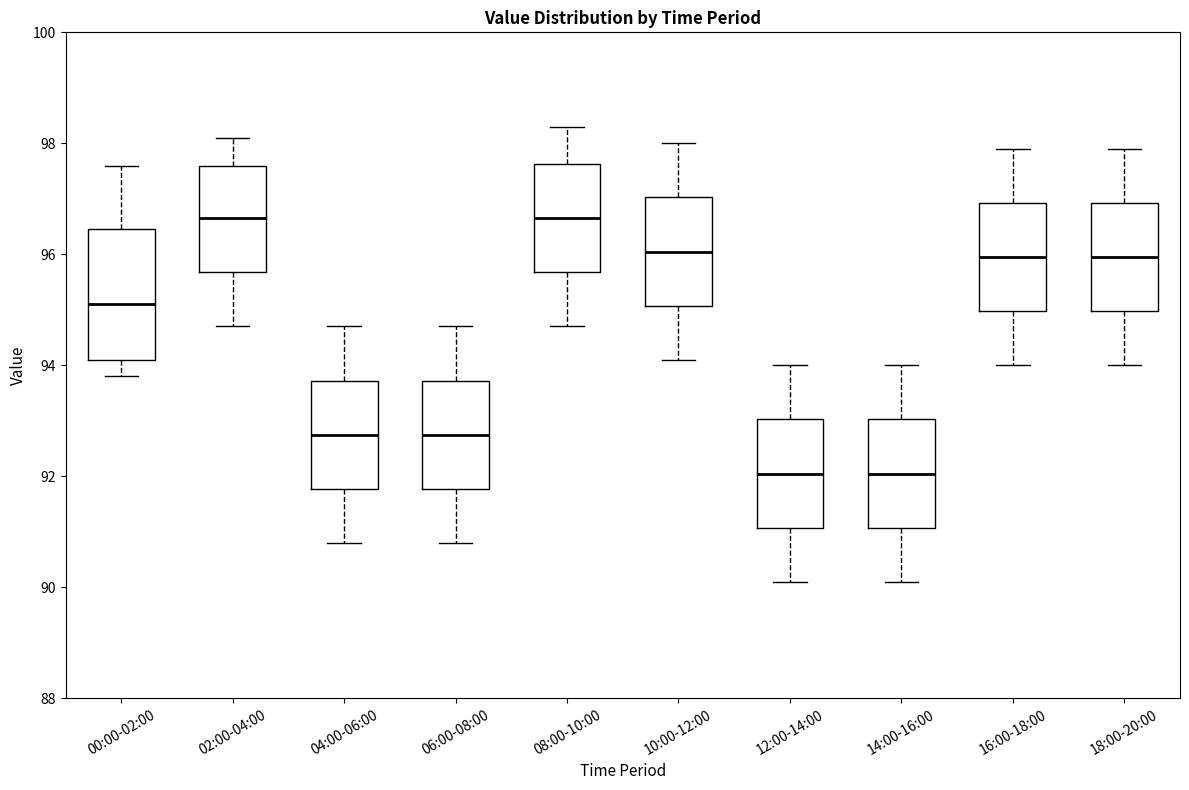

Where is the lower edge of the box for 02:00-04:00 on the y-axis? The values are not printed on the chart, so give them approximately, as read against the axis.

95.6